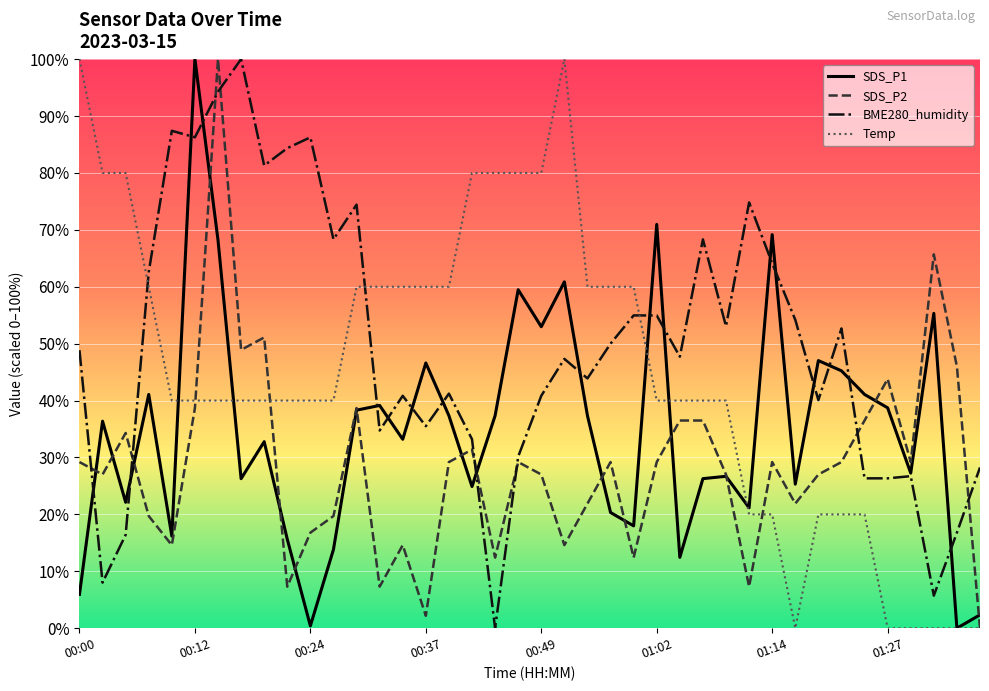

What is the difference between the second highest and second lowest values in the Temp series?

100.0